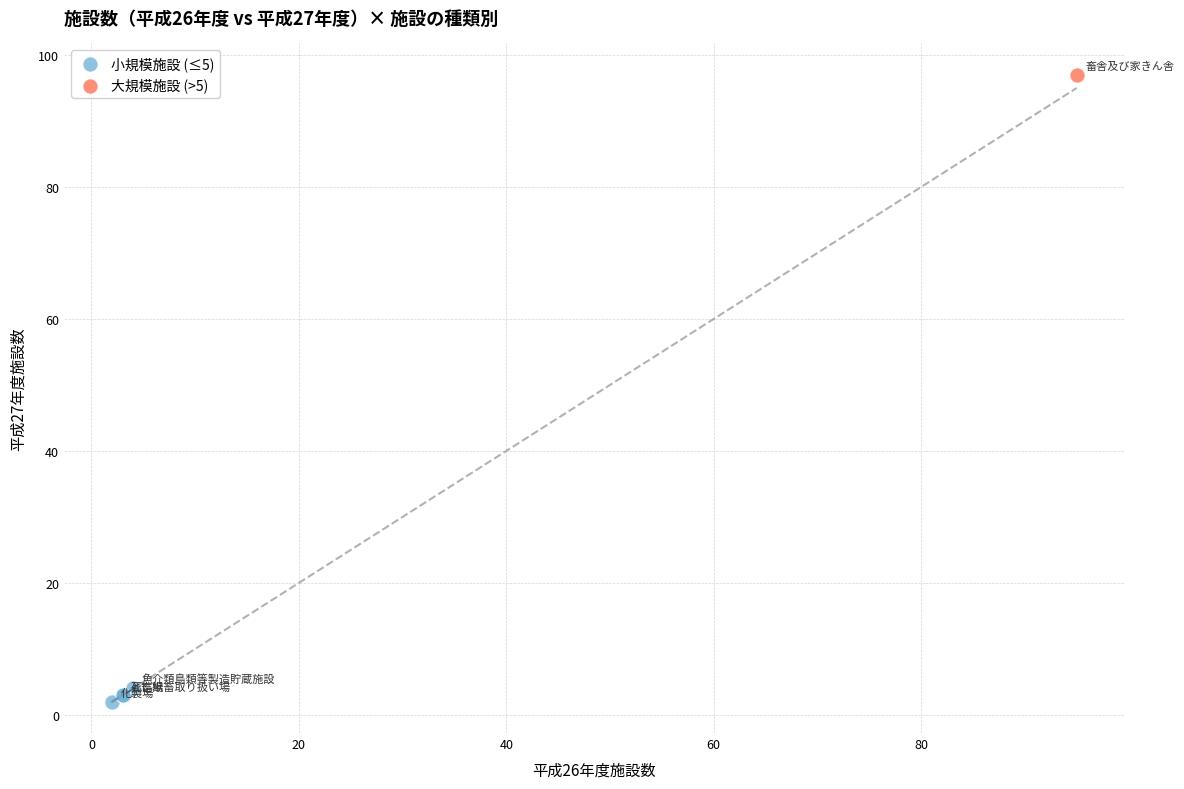

What are all the series names shown in the legend?

小規模施設 (≤5), 大規模施設 (>5)